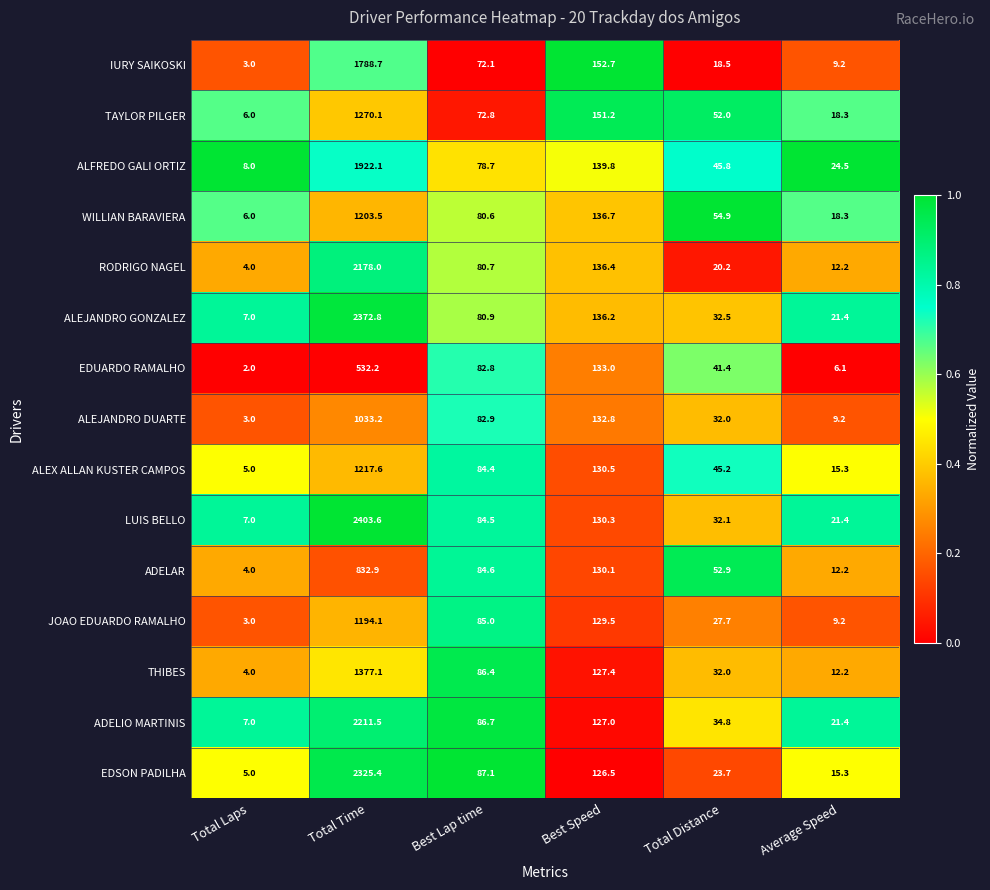

Rank the series at Best Lap time from highest to lowest value.

EDSON PADILHA, ADELIO MARTINIS, THIBES, JOAO EDUARDO RAMALHO, ADELAR, LUIS BELLO, ALEX ALLAN KUSTER CAMPOS, ALEJANDRO DUARTE, EDUARDO RAMALHO, ALEJANDRO GONZALEZ, RODRIGO NAGEL, WILLIAN BARAVIERA, ALFREDO GALI ORTIZ, TAYLOR PILGER, IURY SAIKOSKI